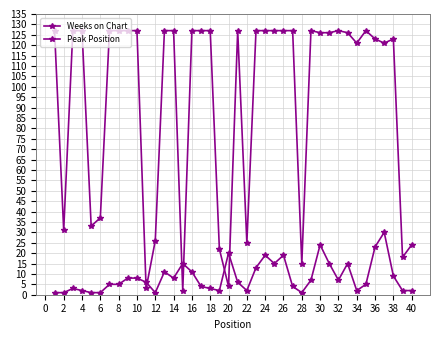

Count the number of data series in this chart.

2